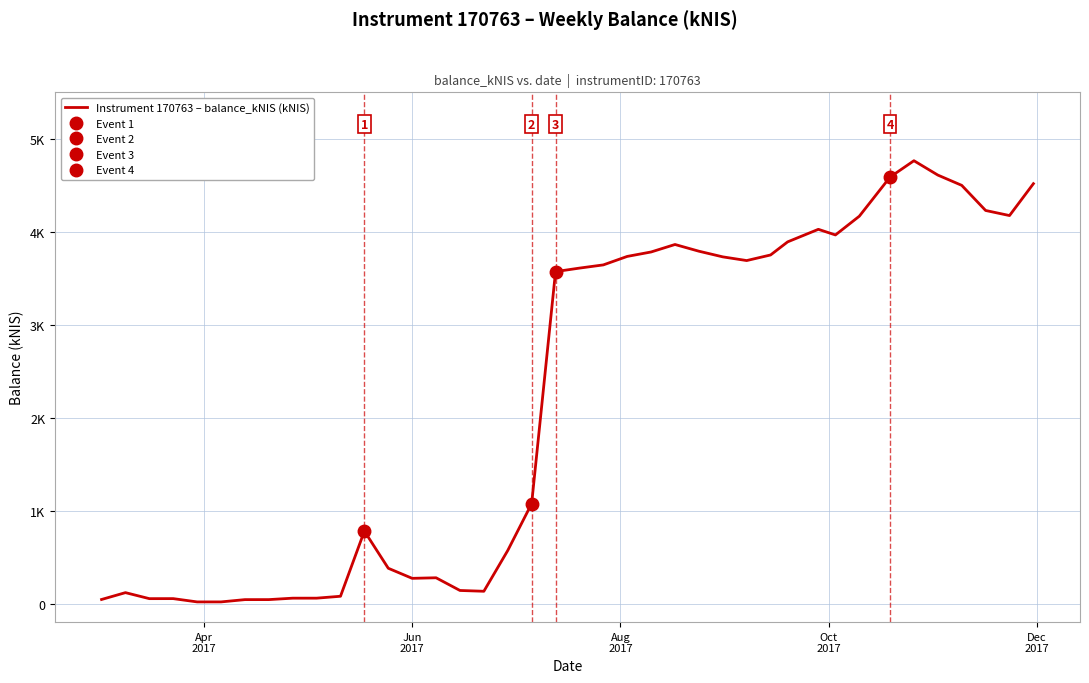

What is the smallest value displayed?

17.4